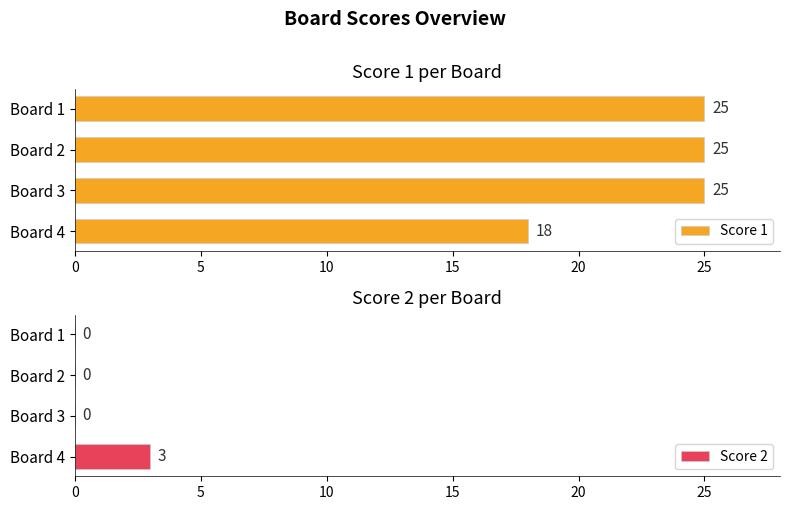

True or false: Score 1 has a value of 34 at Board 1.

False